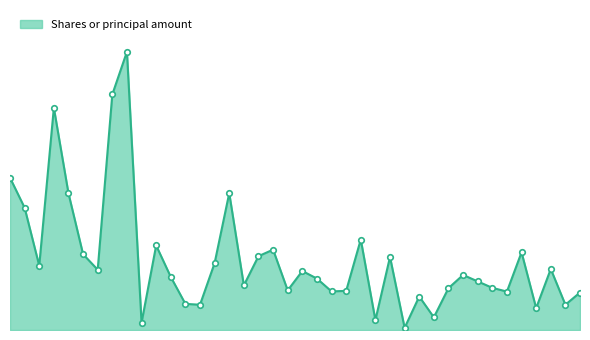

At which category does the chart reach its minimum across all series?

BKNG